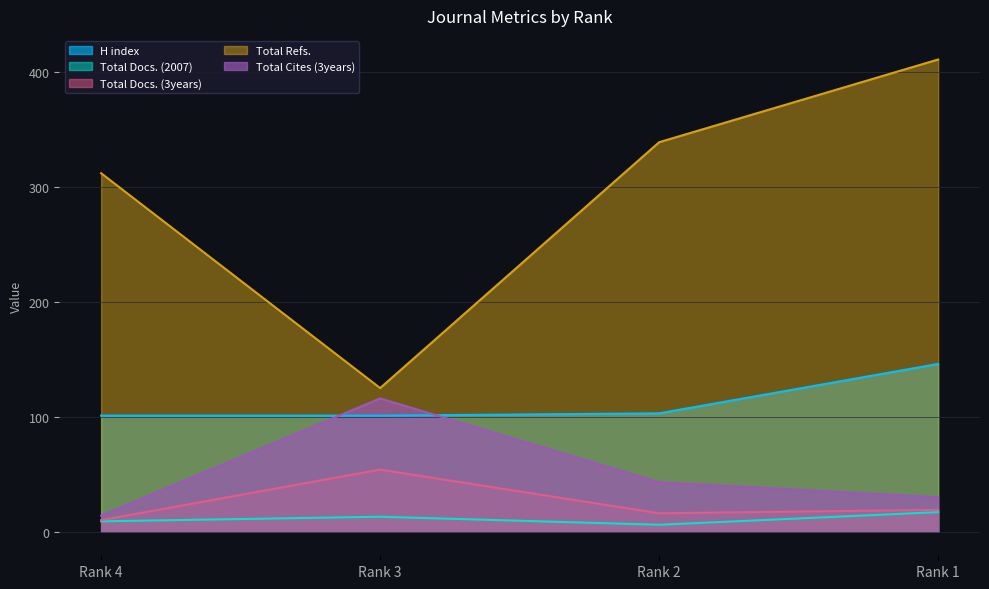

At which category does Total Docs. (3years) reach its first local valley?

Rank 2